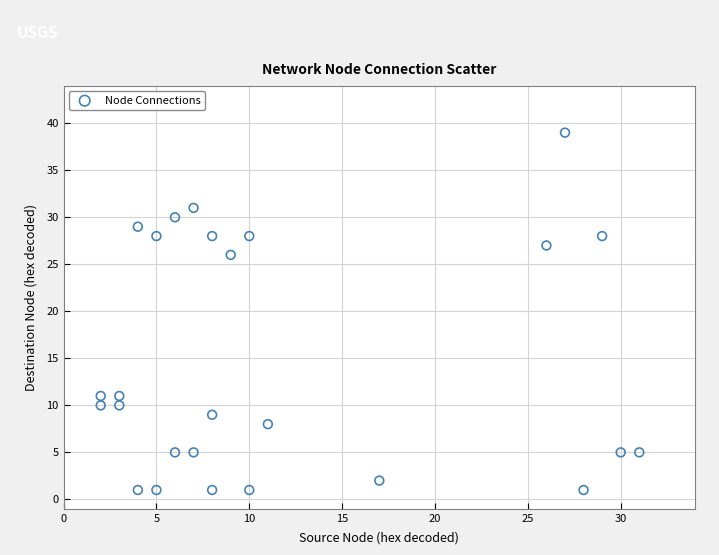

What Y value in the scatter plot is closest to 20?

26